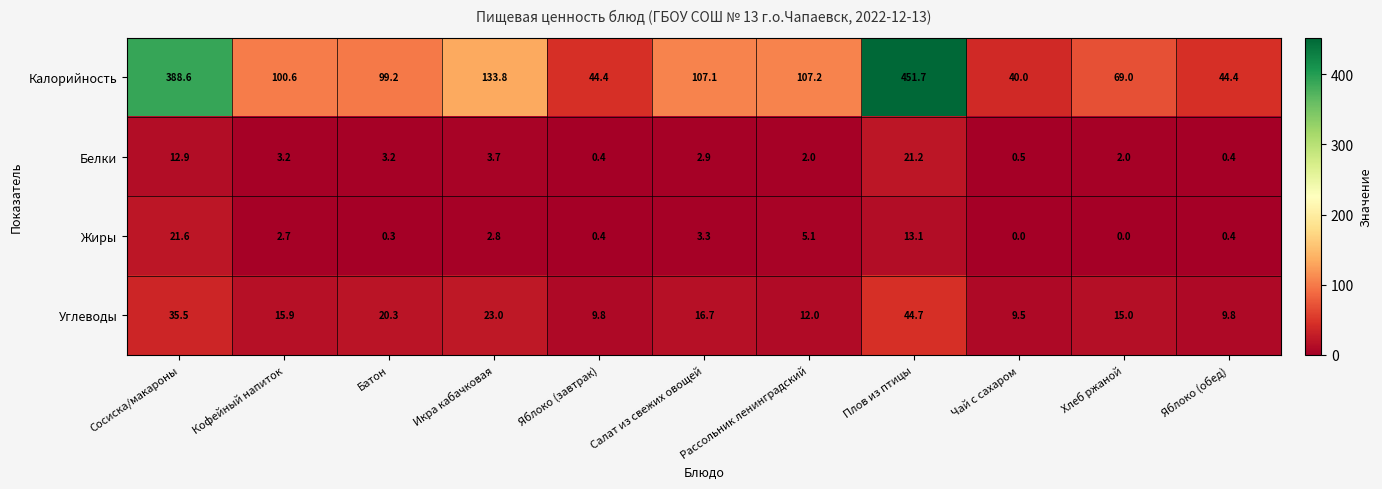

How many distinct data groups are displayed?

4